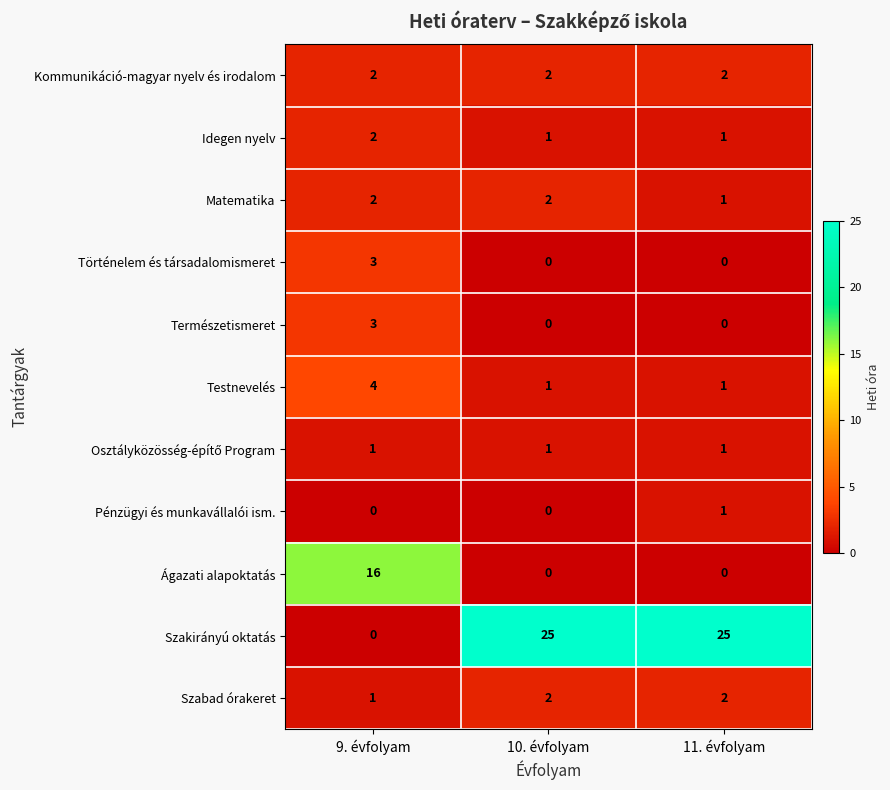

Is it true that Szakirányú oktatás equals 44 at 11. évfolyam?

False